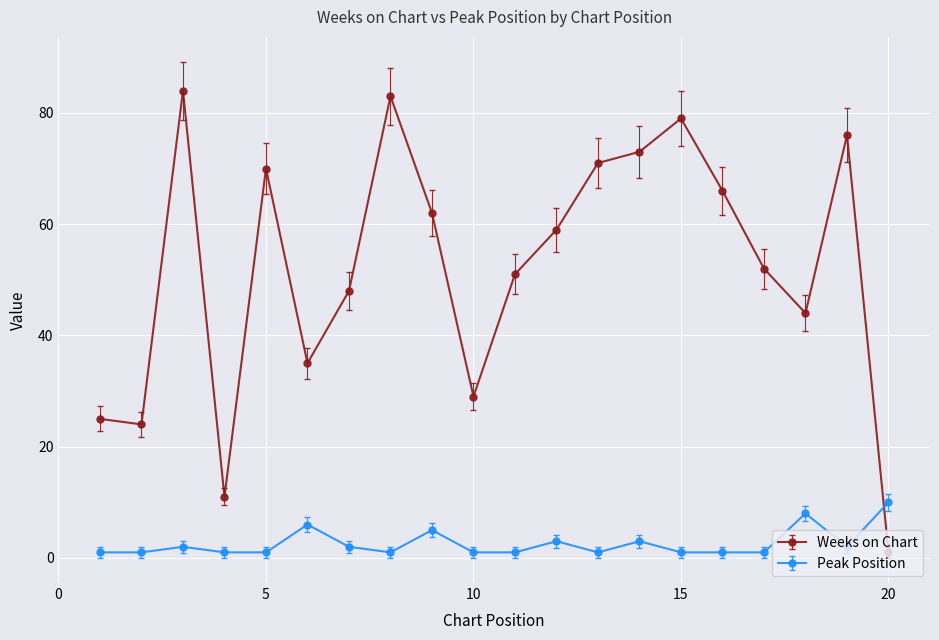

At how many categories does at least one series exceed 78?

3